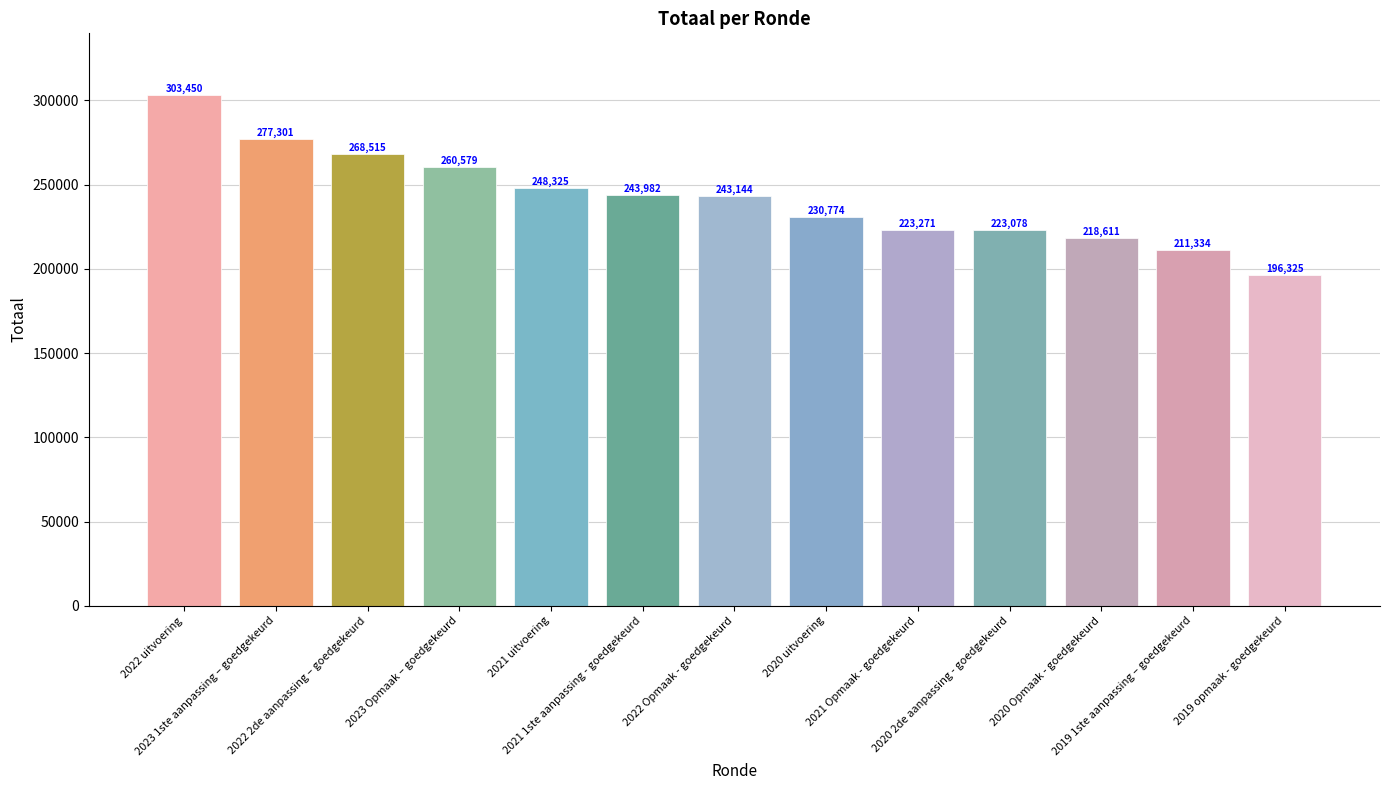

Between 2021 1ste aanpassing - goedgekeurd and 2023 1ste aanpassing – goedgekeurd, which is larger?

2023 1ste aanpassing – goedgekeurd